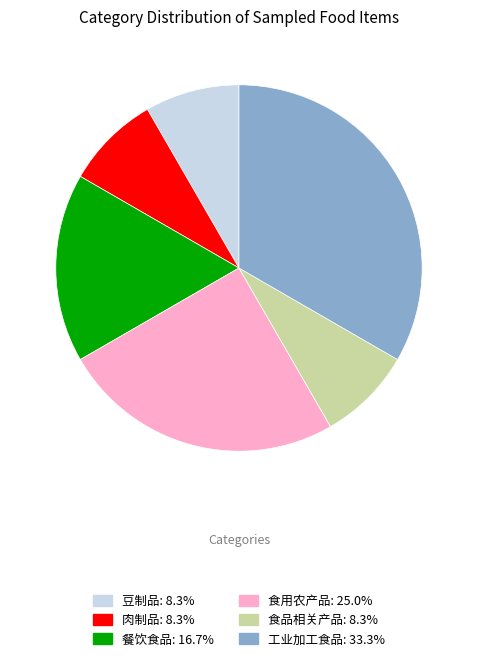

Is the sum of 餐饮食品 and 食品相关产品 greater than half?

No